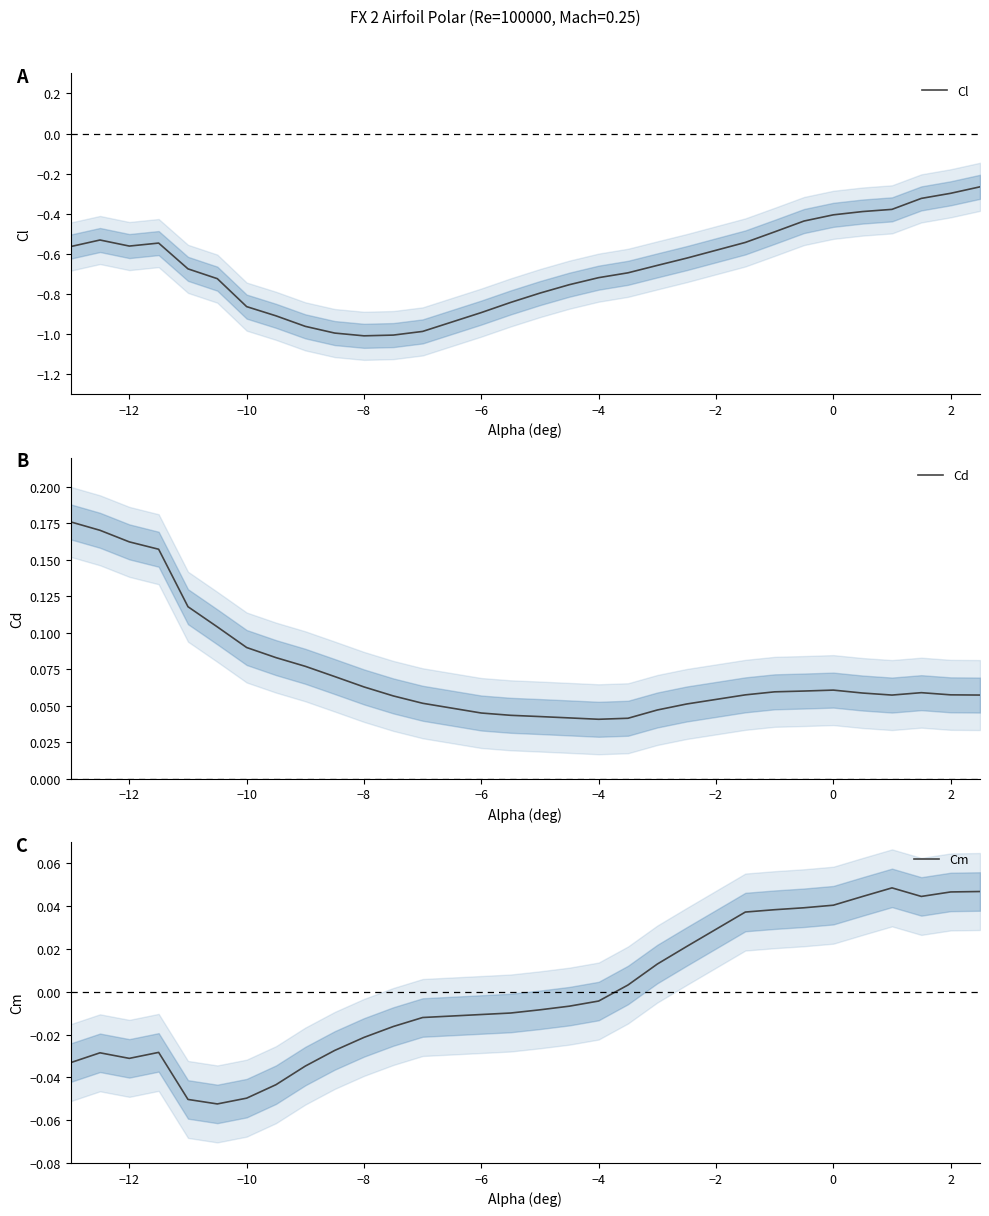

True or false: Cm and Cl intersect in this chart.

False